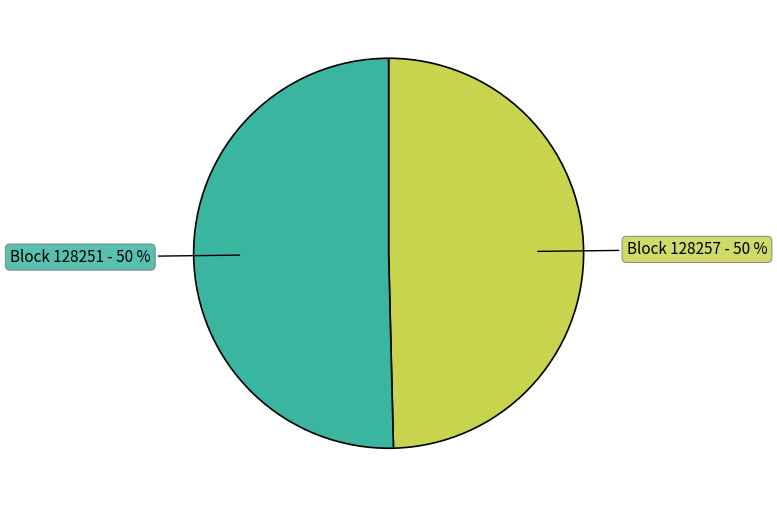

Count the number of slices in the pie.

2